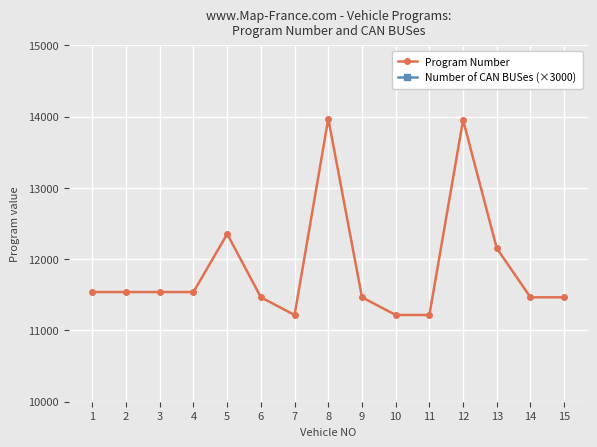

Rank the categories by Program Number value from highest to lowest.

8, 12, 5, 13, 1, 2, 3, 4, 6, 9, 14, 15, 7, 10, 11